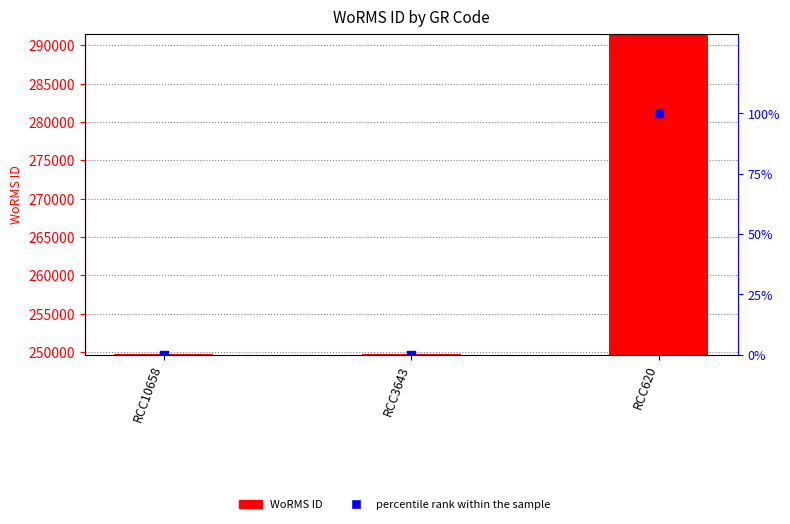

Which series has the largest total across all categories?

WoRMS ID